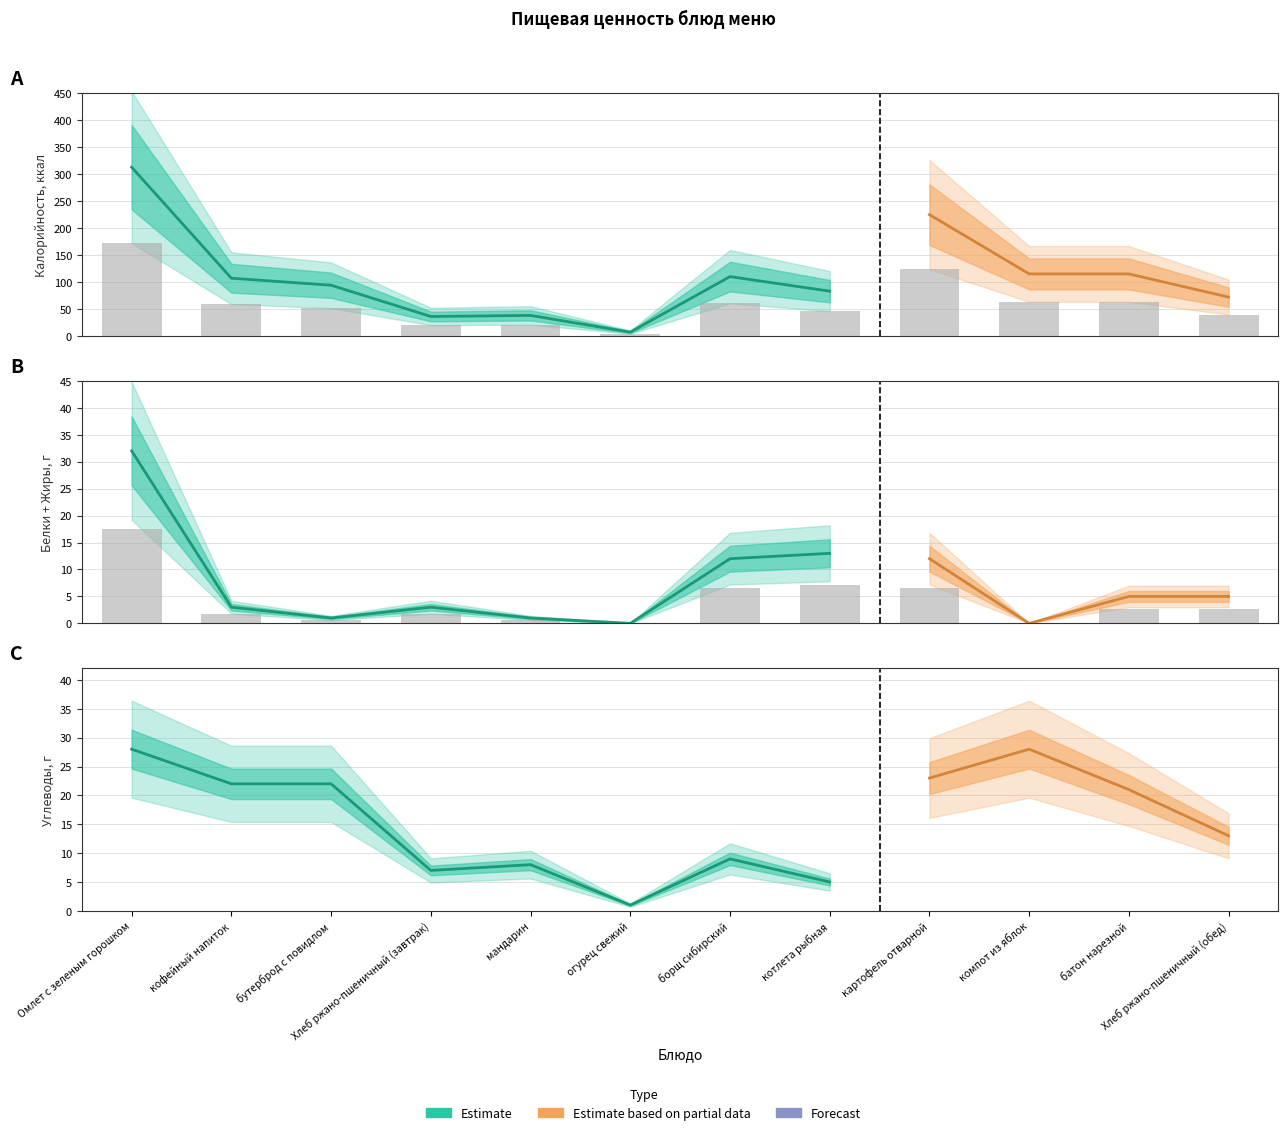

Reading right to left, what are all the values shown in this chart?

Калорийность: Хлеб ржано-пшеничный (обед)=72	батон нарезной=115	компот из яблок=115	картофель отварной=225	котлета рыбная=83	борщ сибирский=110	огурец свежий=7	мандарин=38	Хлеб ржано-пшеничный (завтрак)=36	бутерброд с повидлом=94	кофейный напиток=107	Омлет с зеленым горошком=313
Белки: Хлеб ржано-пшеничный (обед)=3	батон нарезной=3	компот из яблок=0	картофель отварной=3	котлета рыбная=10	борщ сибирский=7	огурец свежий=0	мандарин=1	Хлеб ржано-пшеничный (завтрак)=2	бутерброд с повидлом=1	кофейный напиток=2	Омлет с зеленым горошком=15
Жиры: Хлеб ржано-пшеничный (обед)=2	батон нарезной=2	компот из яблок=0	картофель отварной=9	котлета рыбная=3	борщ сибирский=5	огурец свежий=0	мандарин=0	Хлеб ржано-пшеничный (завтрак)=1	бутерброд с повидлом=0	кофейный напиток=1	Омлет с зеленым горошком=17
Углеводы: Хлеб ржано-пшеничный (обед)=13	батон нарезной=21	компот из яблок=28	картофель отварной=23	котлета рыбная=5	борщ сибирский=9	огурец свежий=1	мандарин=8	Хлеб ржано-пшеничный (завтрак)=7	бутерброд с повидлом=22	кофейный напиток=22	Омлет с зеленым горошком=28